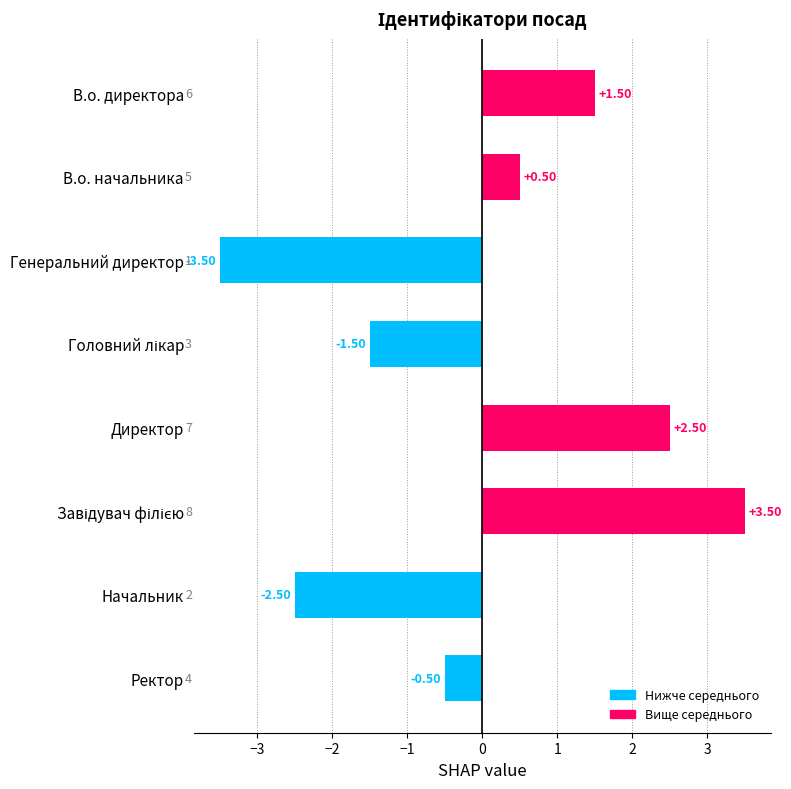

What is the change in value from В.о. начальника to Генеральний директор?

-4.0